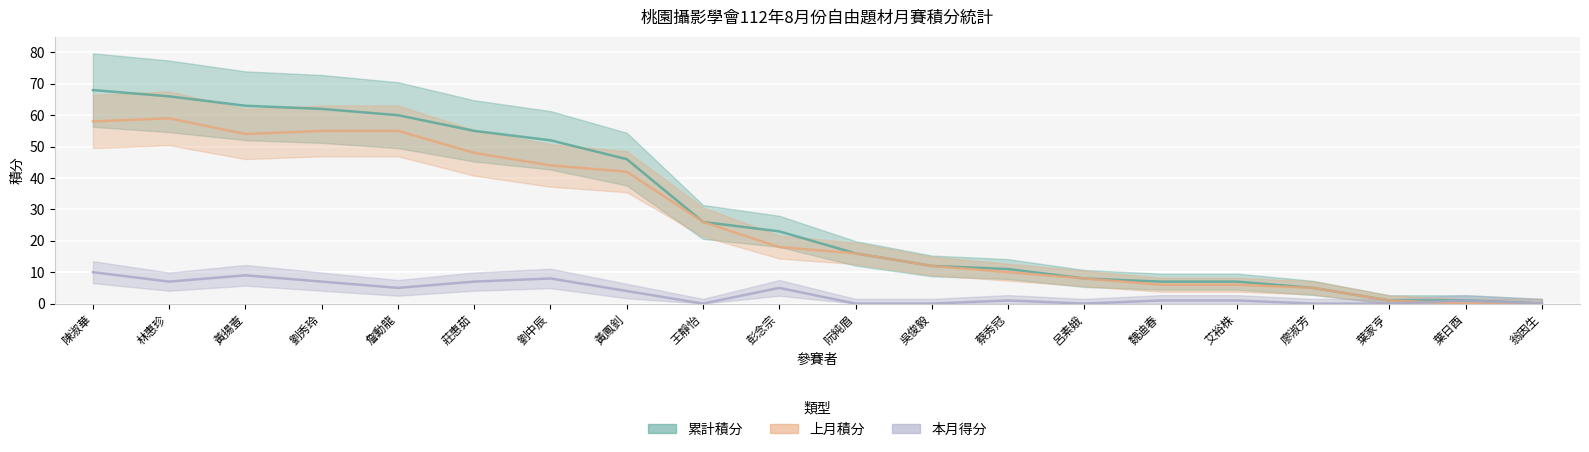

How many values in the 上月積分 series are below 18?

10